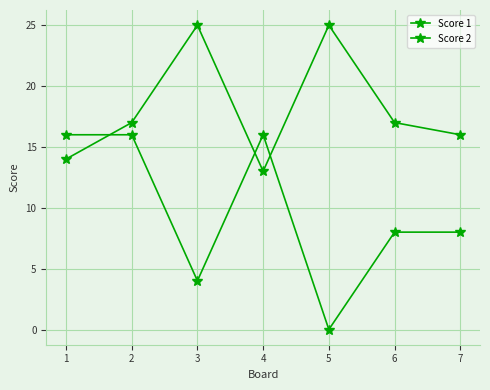

How many categories are shown in the chart?

7